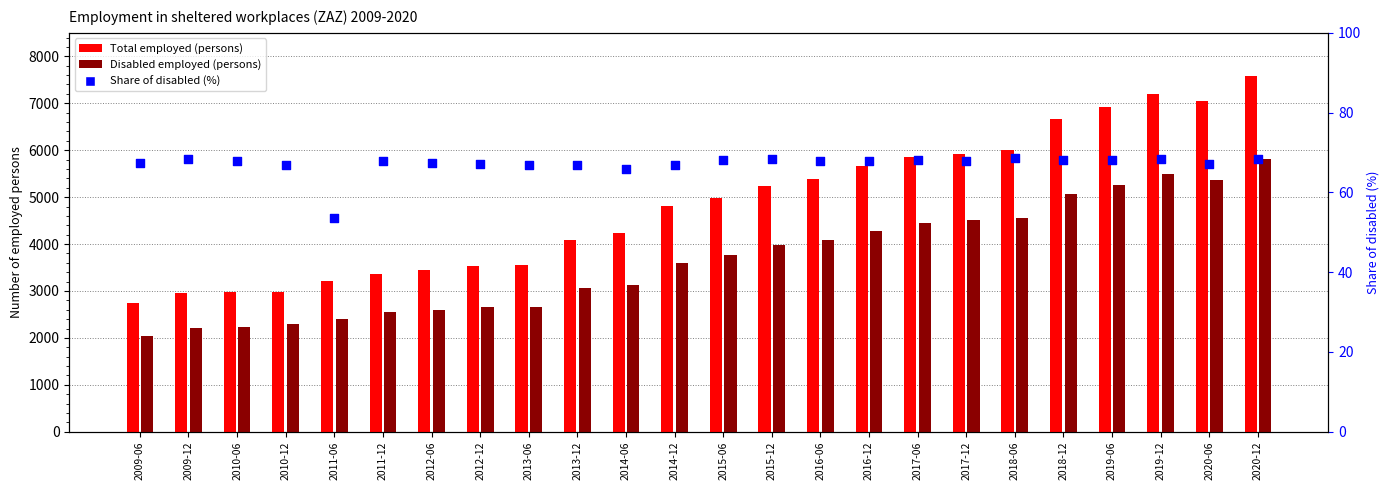

Which series has the widest spread of Y values?

Total employed (persons)